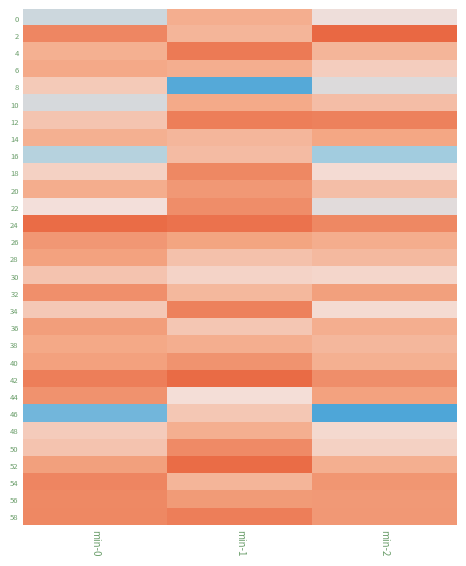

At how many categories does at least one series exceed -142?

3